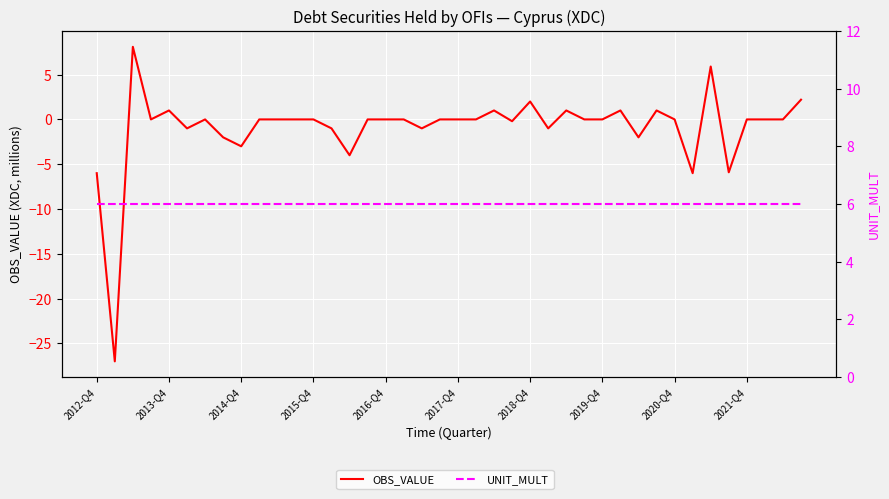

Reading left to right, transcribe all the data shown in this chart.

OBS_VALUE: -6.0	-27.0	8.1	0.0	1.0	-1.0	0.0	-2.0	-3.0	0.0	0.0	0.0	0.0	-1.0	-4.0	0.0	0.0	0.0	-1.0	0.0	0.0	0.0	1.0	-0.2	2.0	-1.0	1.0	0.0	0.0	1.0	-2.0	1.0	0.0	-6.0	5.9	-5.9	0.0	0.0	0.0	2.2
UNIT_MULT: 6.0	6.0	6.0	6.0	6.0	6.0	6.0	6.0	6.0	6.0	6.0	6.0	6.0	6.0	6.0	6.0	6.0	6.0	6.0	6.0	6.0	6.0	6.0	6.0	6.0	6.0	6.0	6.0	6.0	6.0	6.0	6.0	6.0	6.0	6.0	6.0	6.0	6.0	6.0	6.0